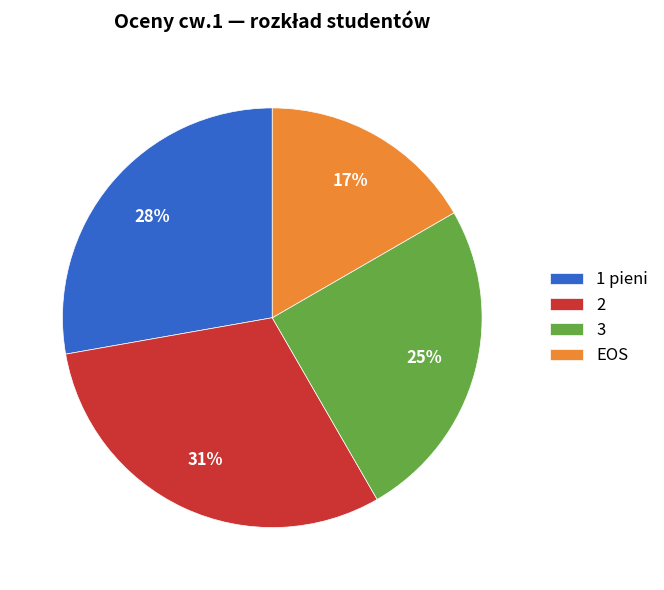

Which slice is the smallest?

EOS